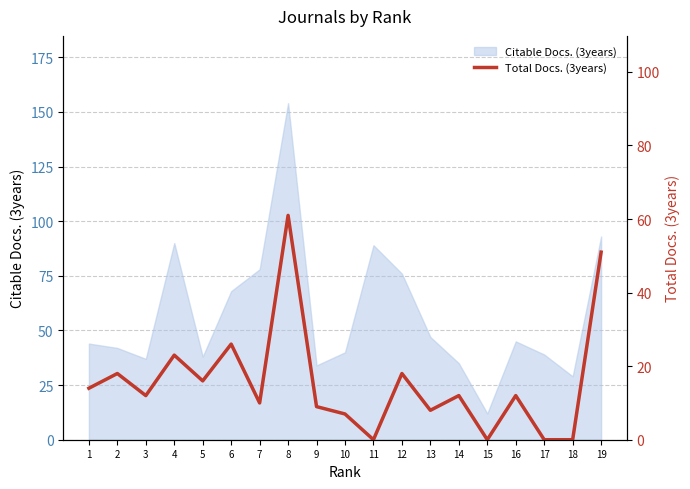

Count the number of values greater than 12.

8